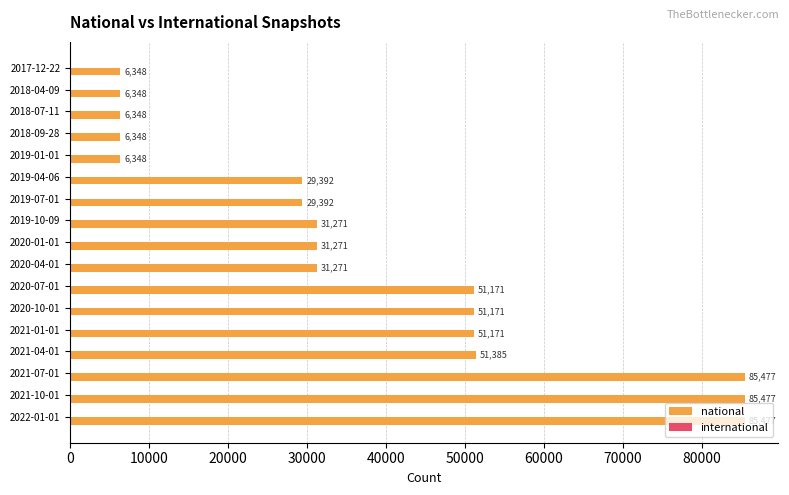

What is the value of the 8th bar from the top?

31271